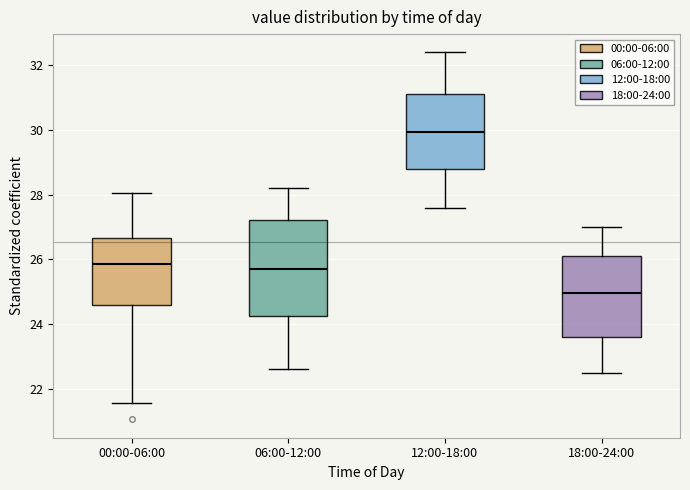

Reading left to right, transcribe this box plot: for each box, give where its median line is, the range the box spans, and where its two whiskers end, as read against the y-axis. The values are not printed on the chart, so give them approximately, as read against the axis.

00:00-06:00: median 25.8, box 24.6 to 26.6, whiskers 21.6 to 28.0
06:00-12:00: median 25.8, box 24.2 to 27.2, whiskers 22.6 to 28.2
12:00-18:00: median 30.0, box 28.8 to 31.2, whiskers 27.6 to 32.4
18:00-24:00: median 25.0, box 23.6 to 26.2, whiskers 22.6 to 27.0